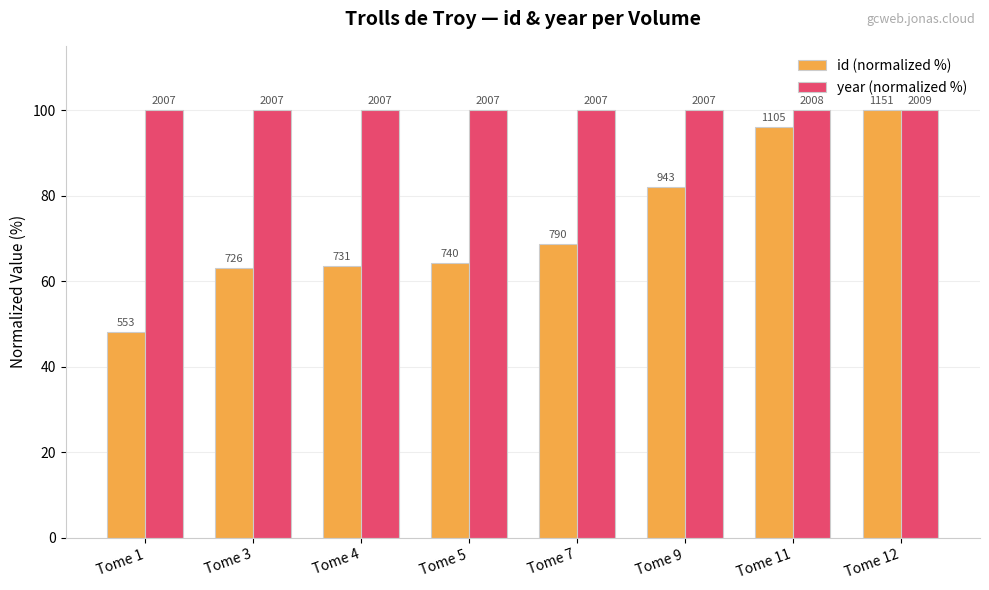

Is it true that id (normalized %) equals 13.2 at Tome 5?

False